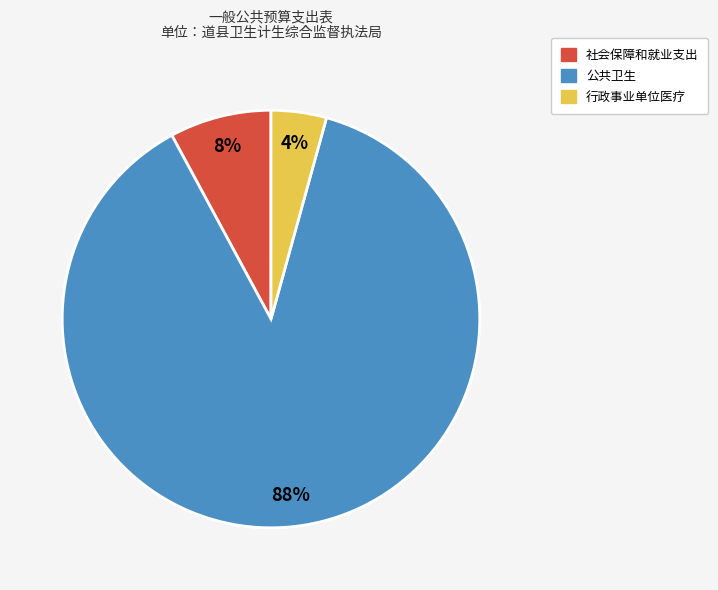

True or false: 社会保障和就业支出 accounts for 18% of the total.

False